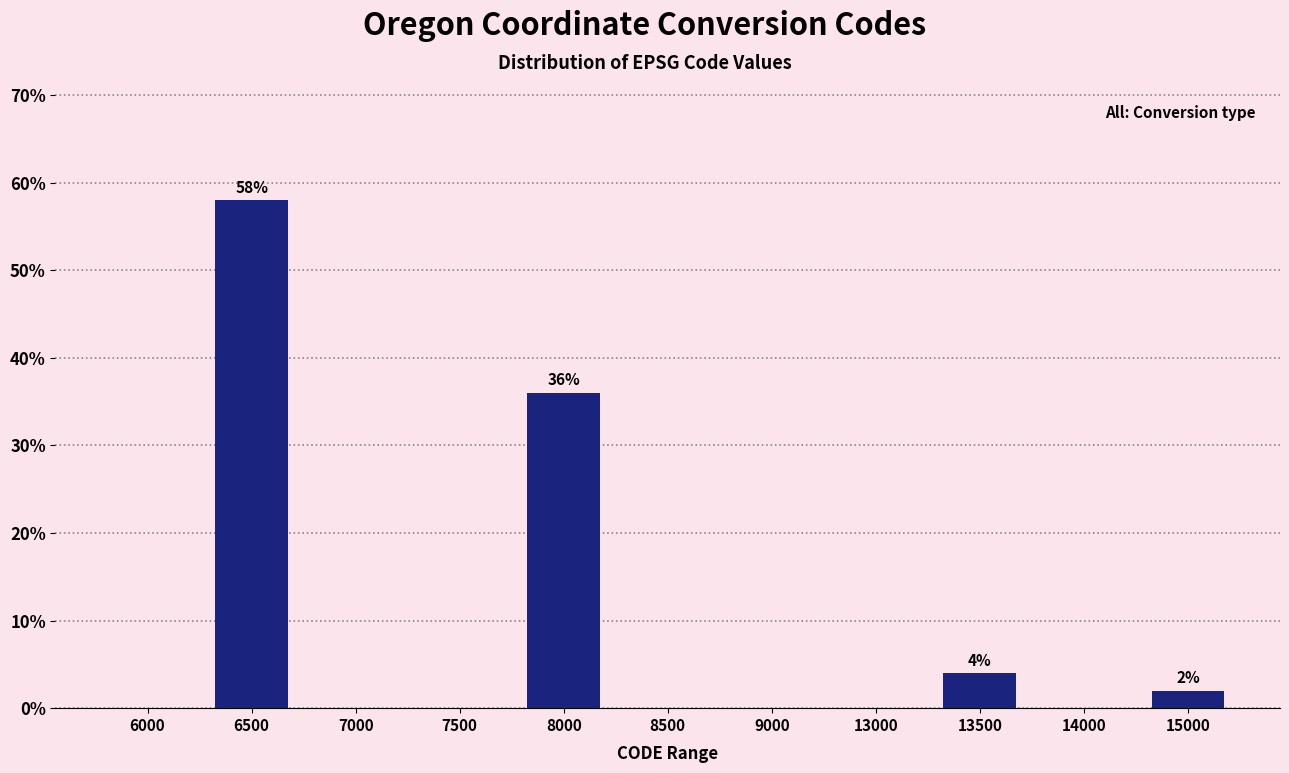

Reading left to right, transcribe all the data shown in this chart.

6000=0.0	6500=58.0	7000=0.0	7500=0.0	8000=36.0	8500=0.0	9000=0.0	13000=0.0	13500=4.0	14000=0.0	15000=2.0